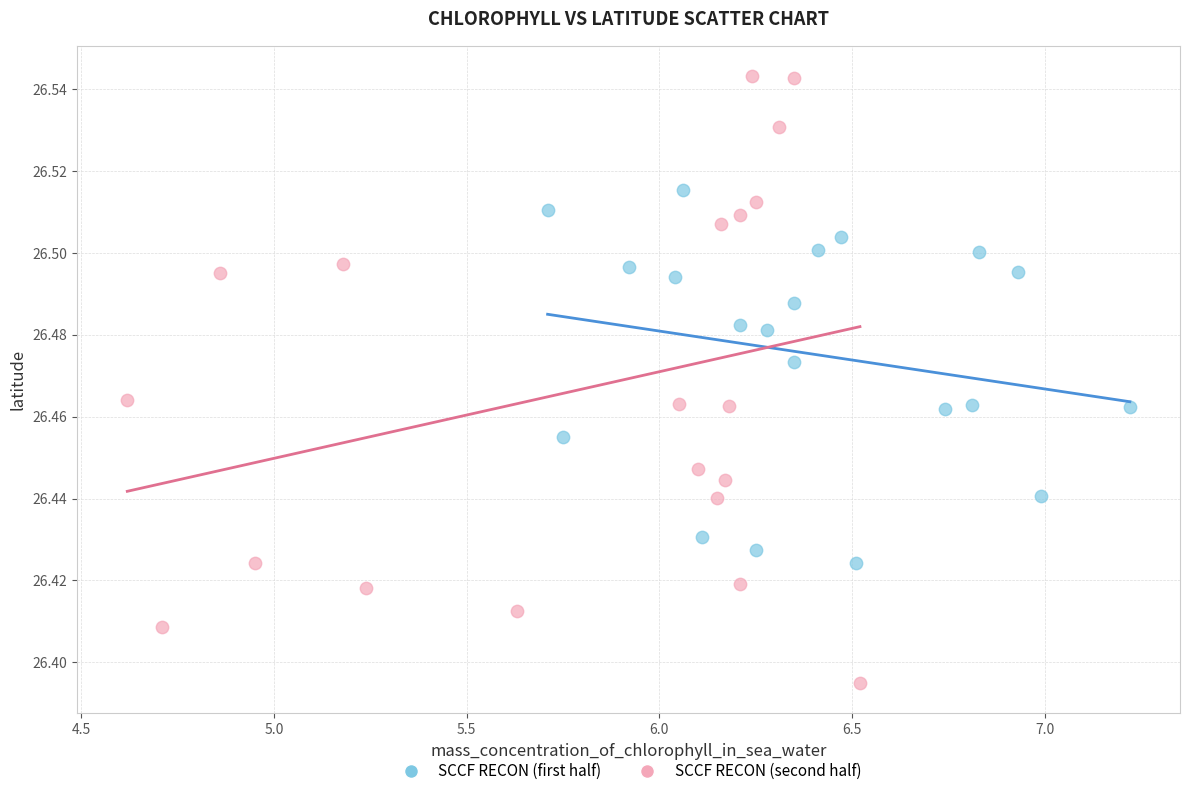

Which series reaches the minimum Y coordinate?

SCCF RECON (second half)